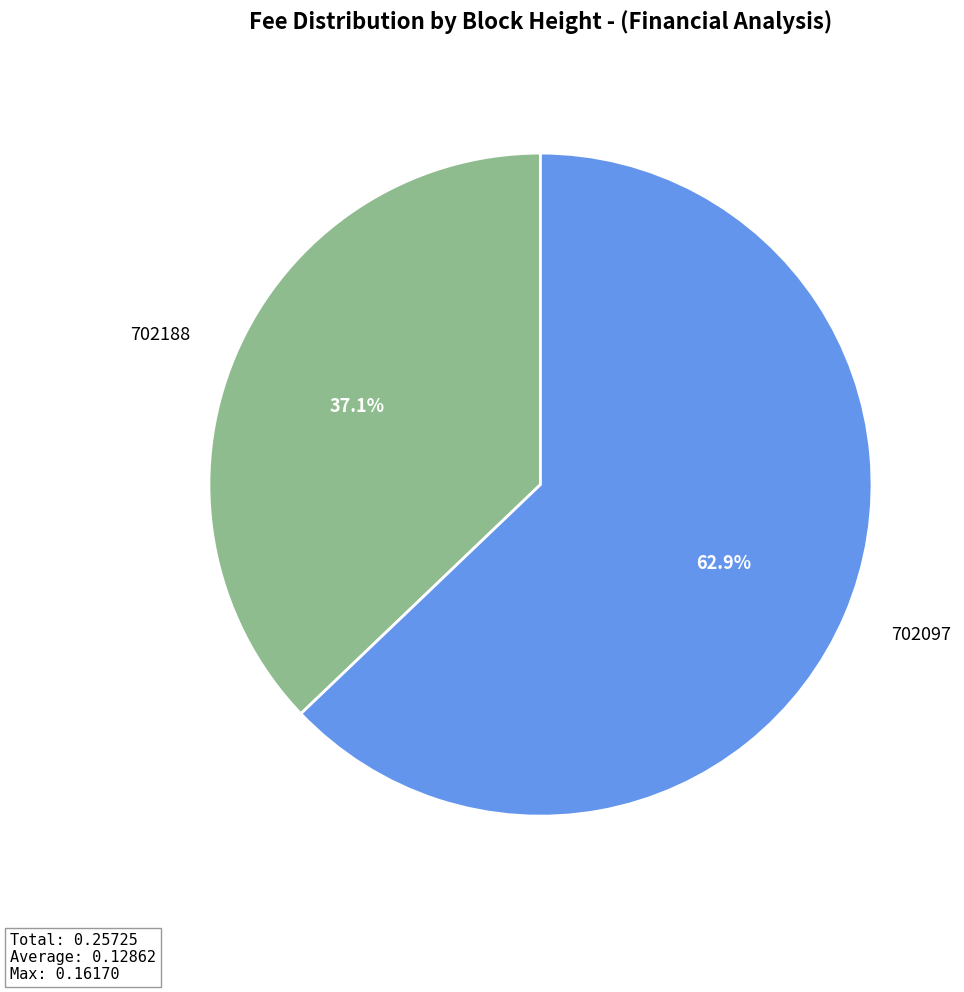

Do 702188 and 702097 together represent more than half of the pie?

Yes